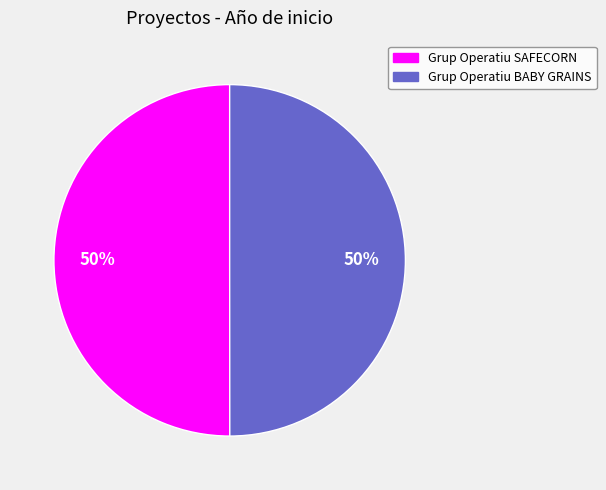

What percentage is the Grup Operatiu BABY GRAINS slice, to the nearest percent?

50%